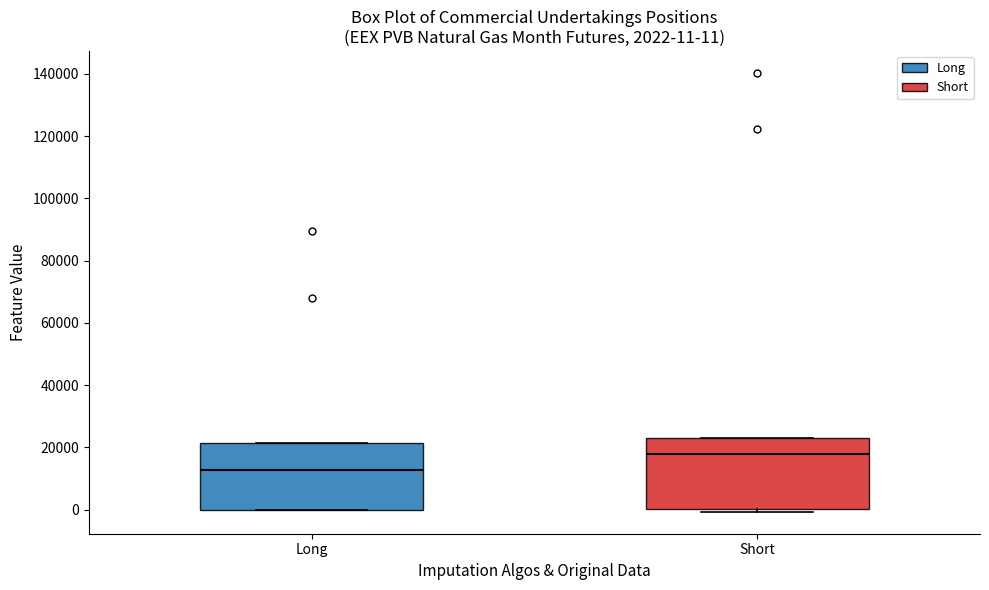

Which box's median line is the highest?

Short